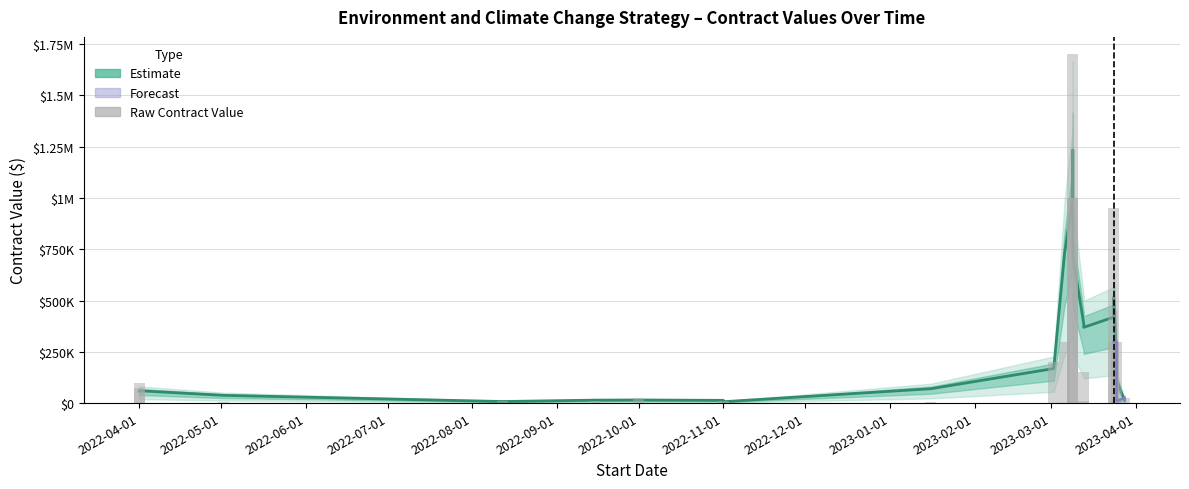

How many groups of bars are there?

21